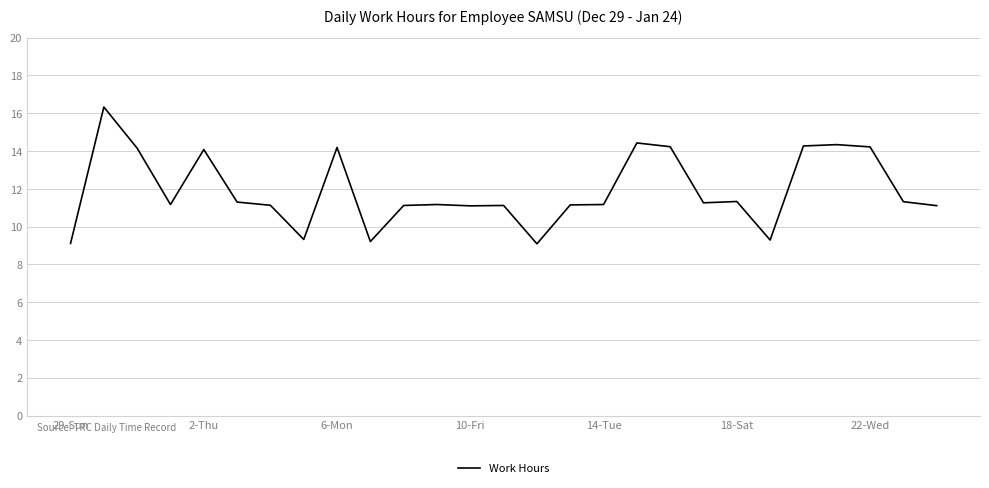

What is the difference between the maximum and minimum values?

7.2